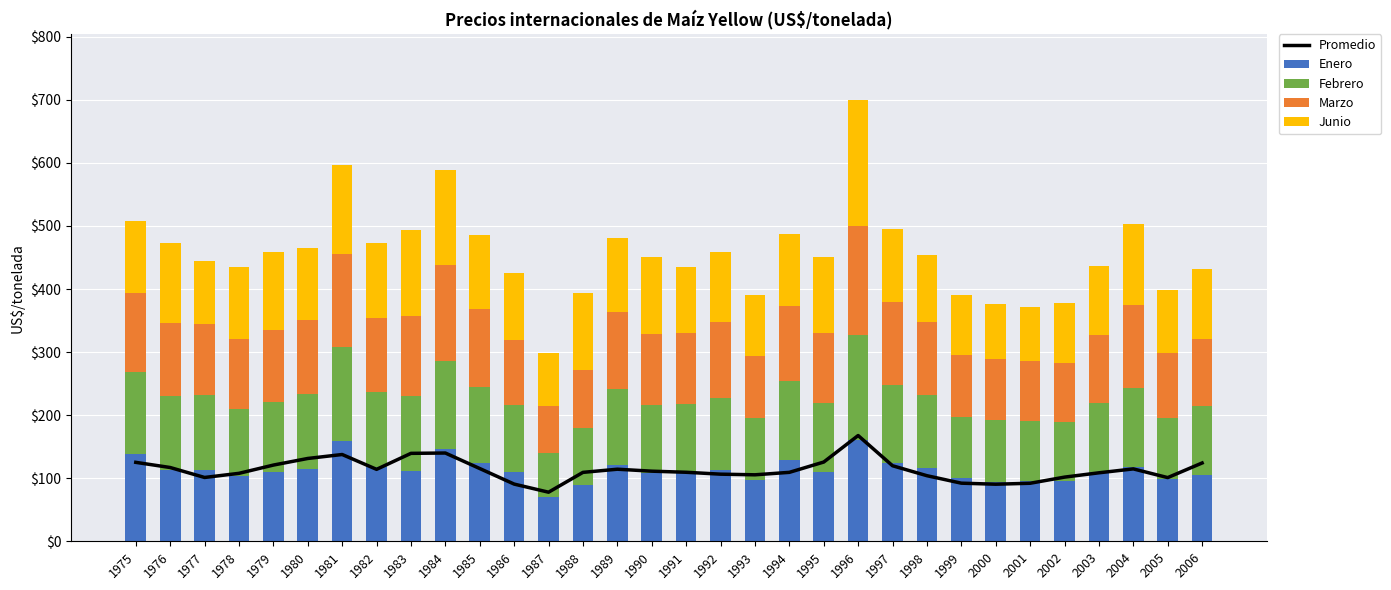

What is the difference between the Febrero values at 1984 and 2002?

47.9